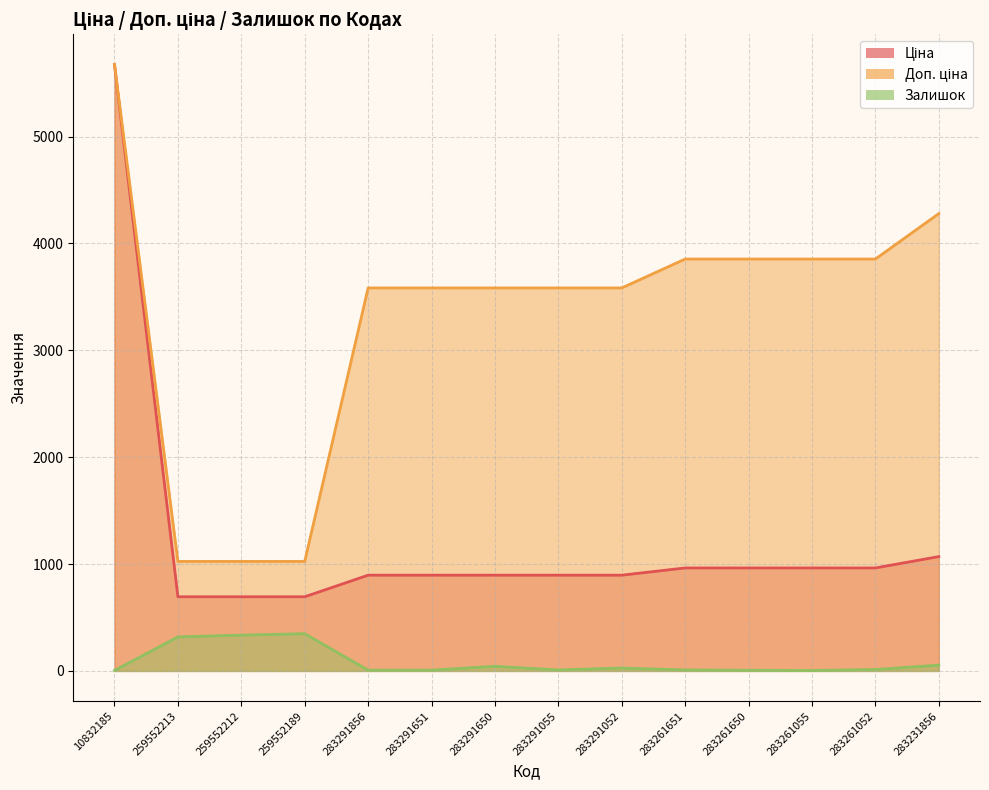

What is the sum of all Доп. ціна values?

46360.9